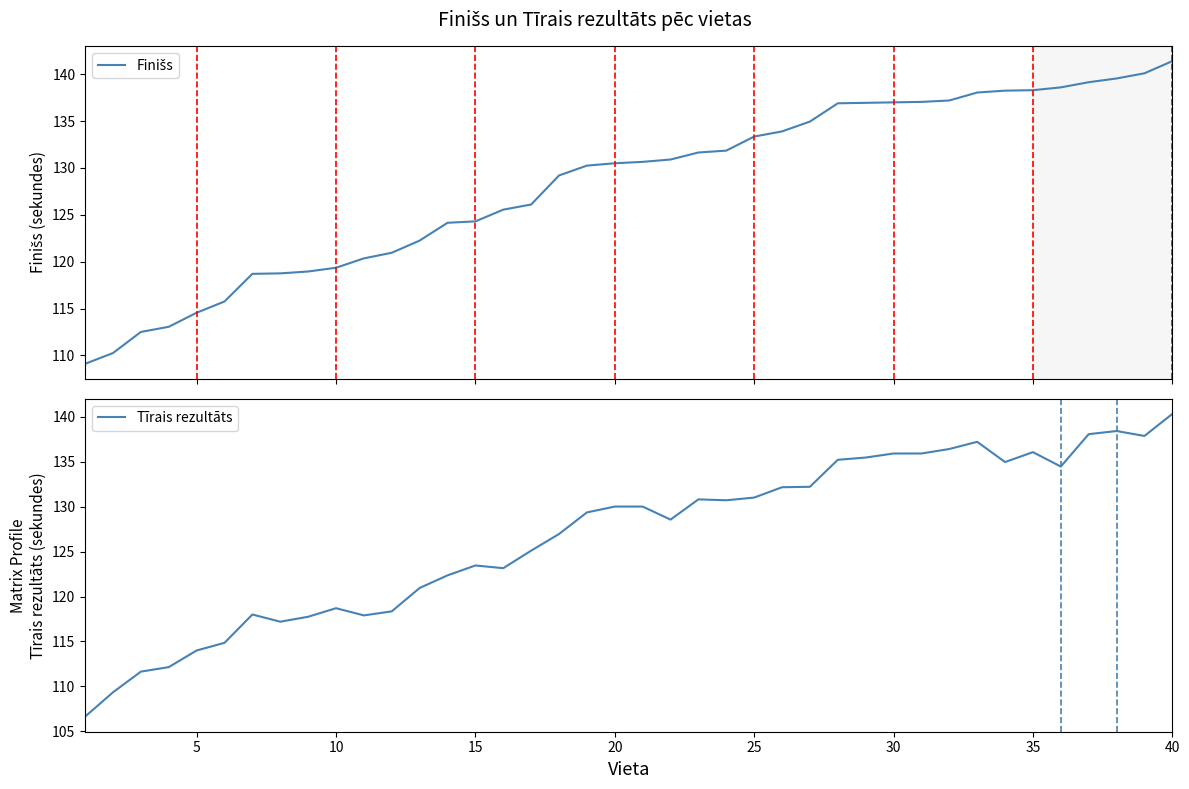

Count the number of data series in this chart.

2